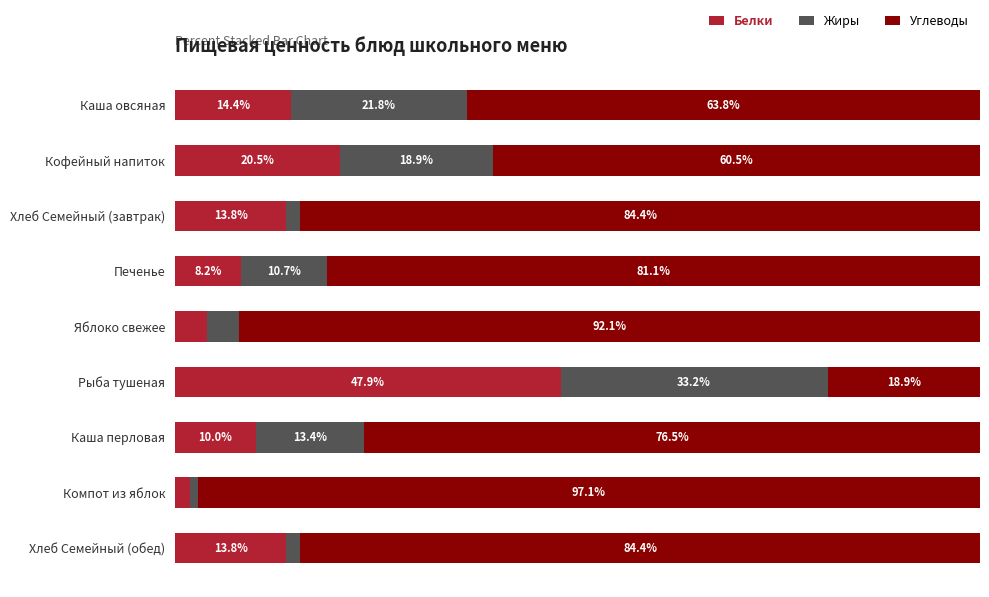

At which label is Белки closest to 24?

Кофейный напиток